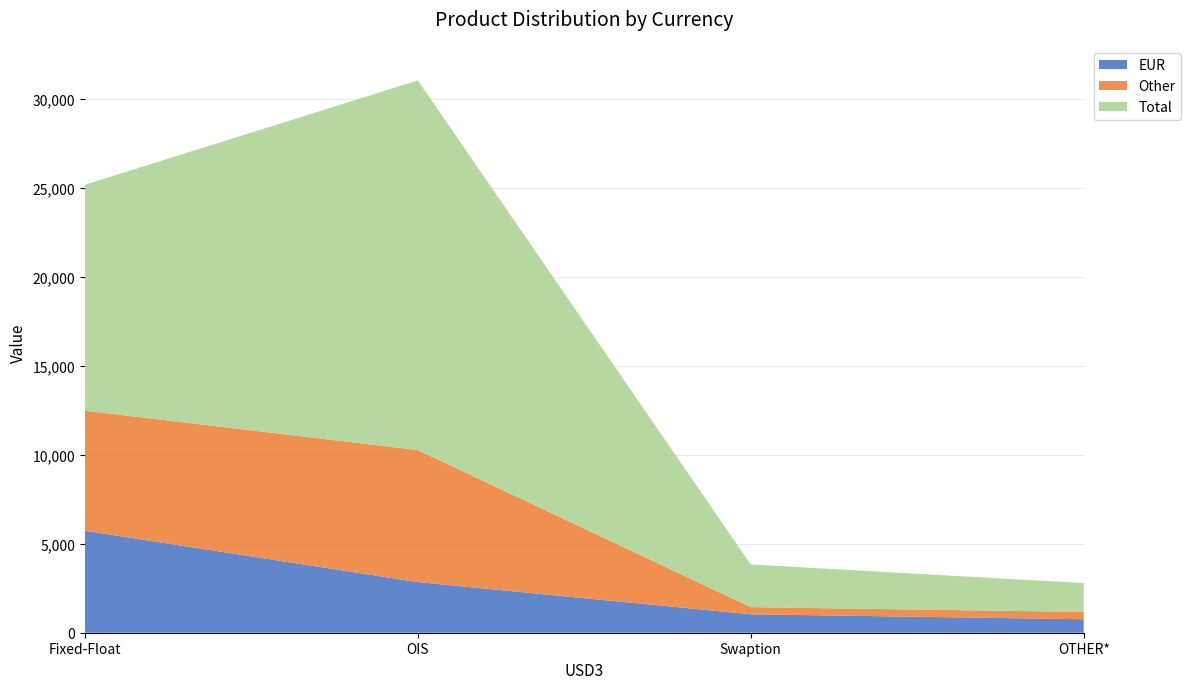

Reading left to right, transcribe all the data shown in this chart.

EUR: 5727	2843	1036	756
Other: 6743	7414	400	411
Total: 12688	20761	2397	1621